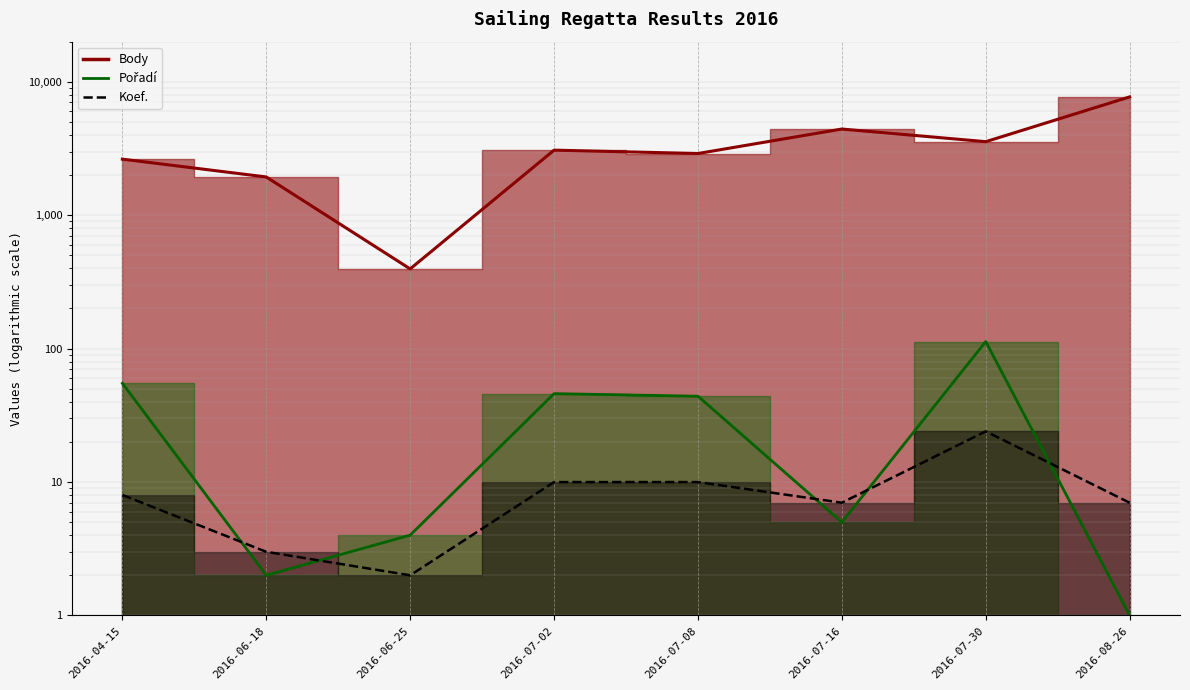

What is the label of the 2nd point from the left?

2016-06-18